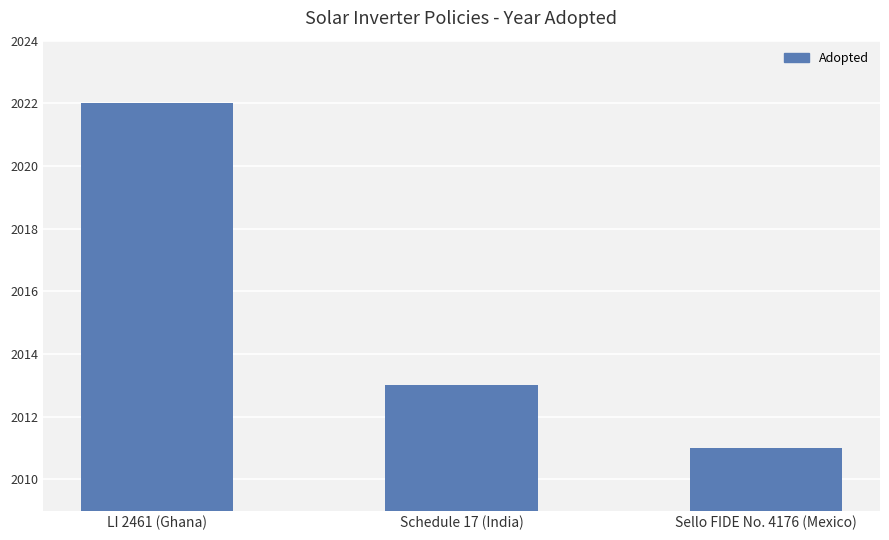

List the labels in order of value, smallest first.

Sello FIDE No. 4176 (Mexico), Schedule 17 (India), LI 2461 (Ghana)